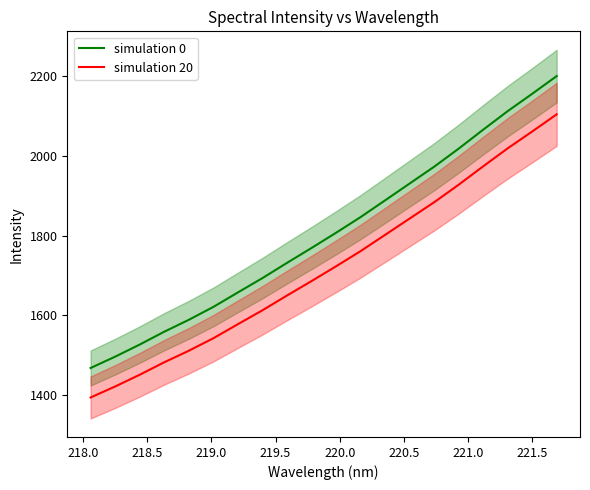

At how many categories does at least one series exceed 1877?

8